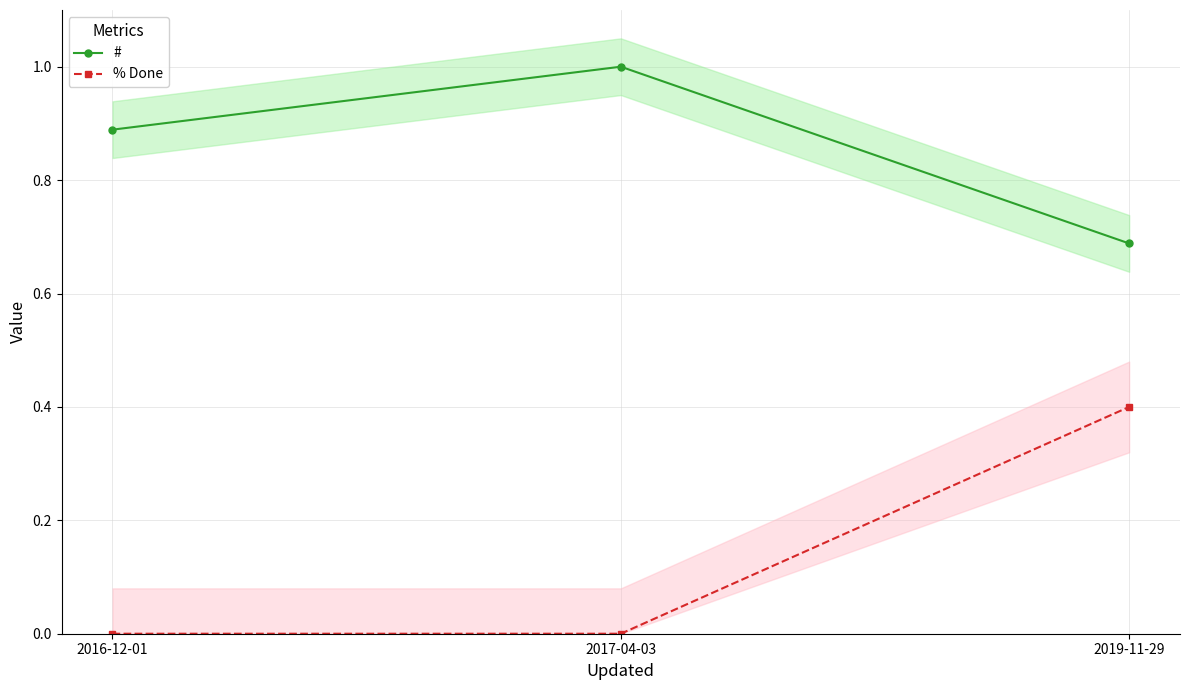

Which series has the largest total across all categories?

#